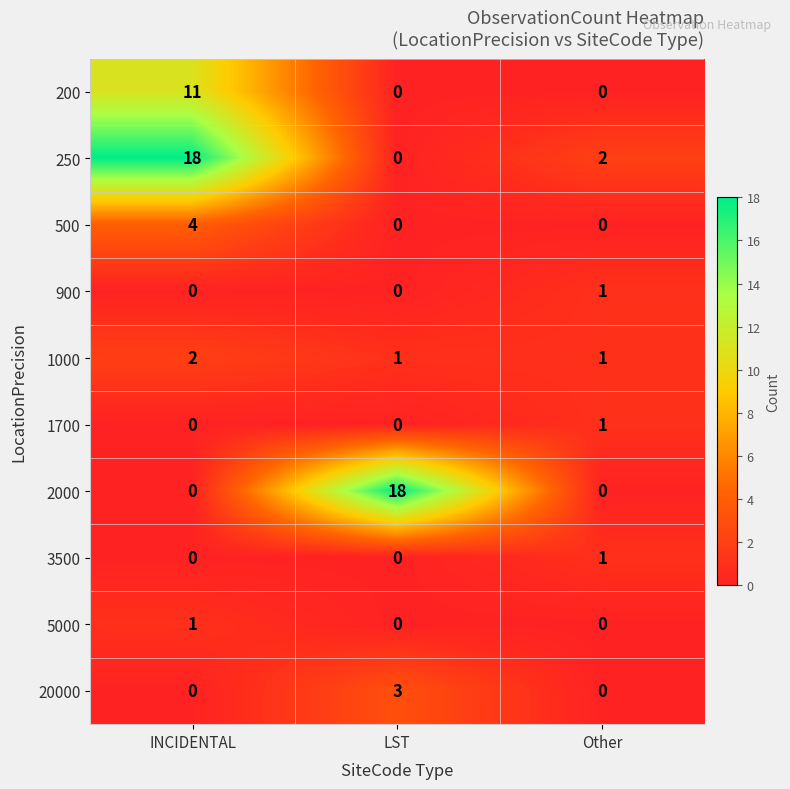

Reading left to right, extract all data points from this chart.

200: 11	0	0
250: 18	0	2
500: 4	0	0
900: 0	0	1
1000: 2	1	1
1700: 0	0	1
2000: 0	18	0
3500: 0	0	1
5000: 1	0	0
20000: 0	3	0